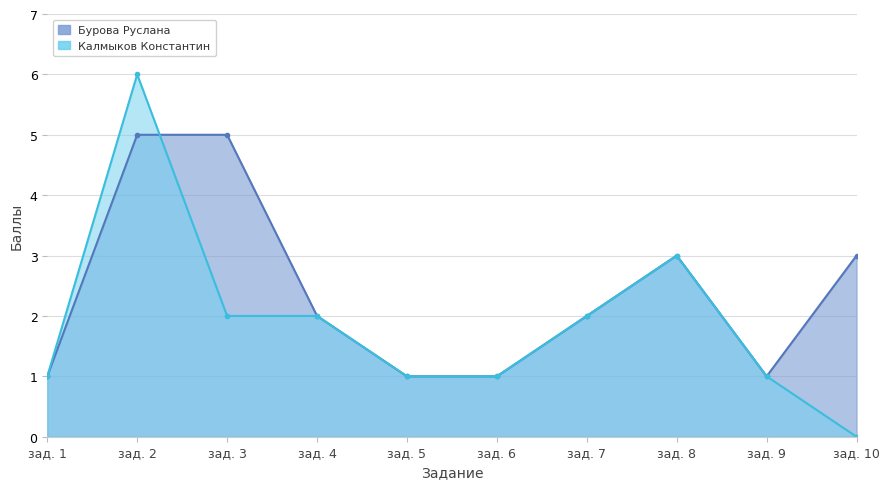

Count the number of categories in the chart.

10